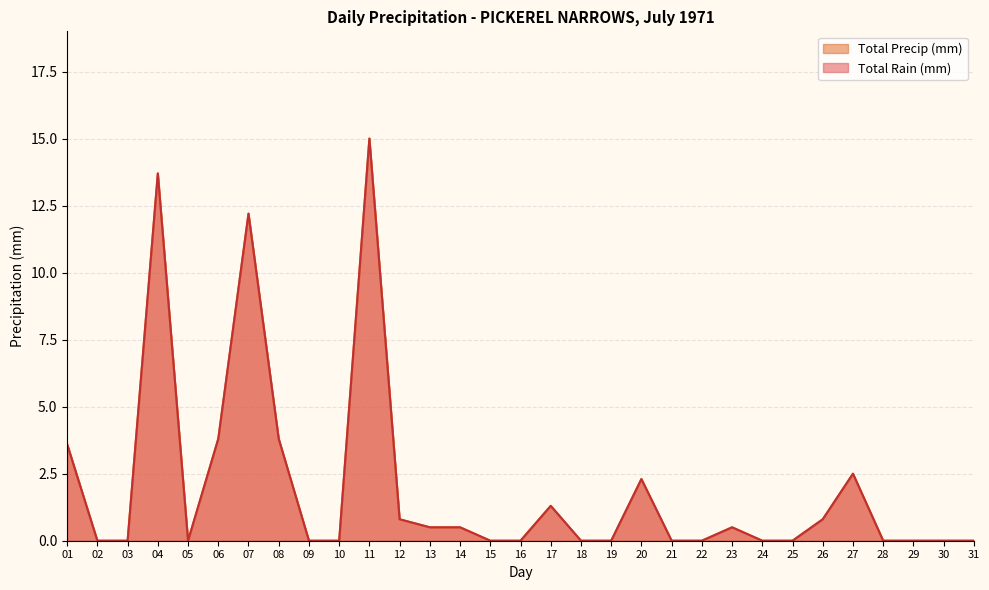

True or false: Total Precip (mm) and Total Rain (mm) cross at least once.

False